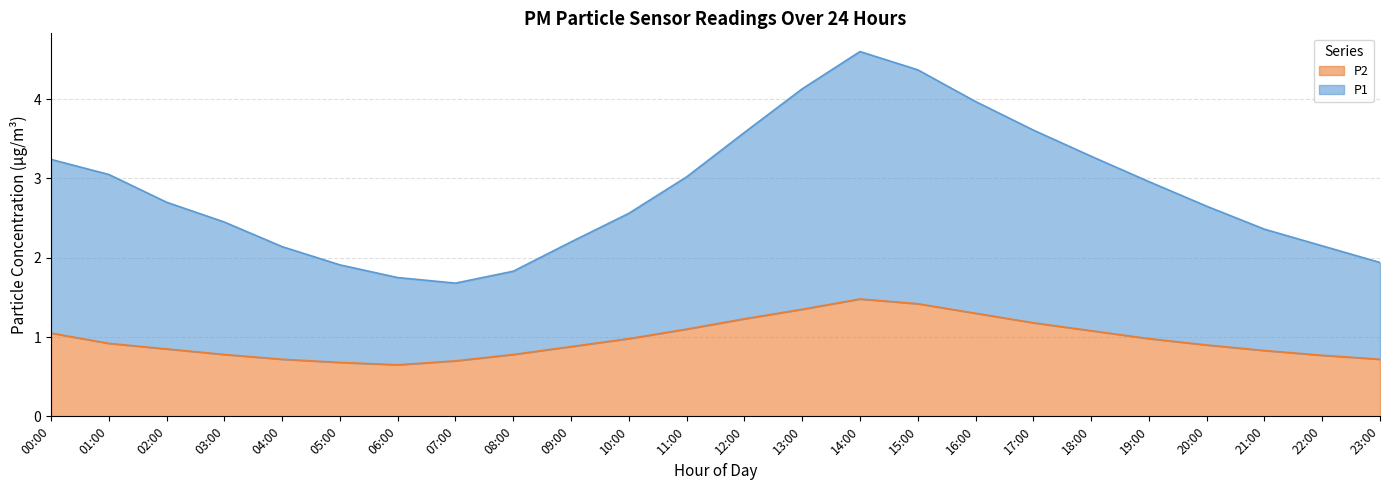

What is the label of the 1st point from the right?

23:00